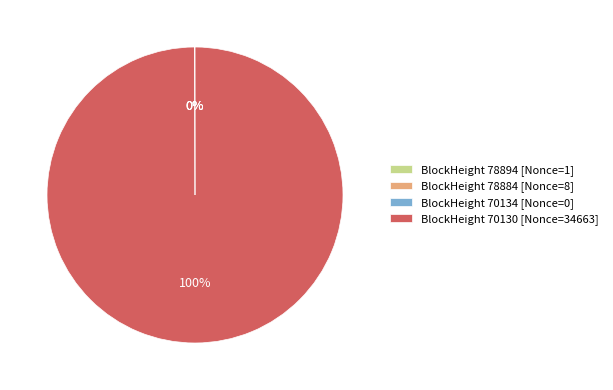

Which slice represents more than half of the pie?

BlockHeight 70130 [Nonce=34663]